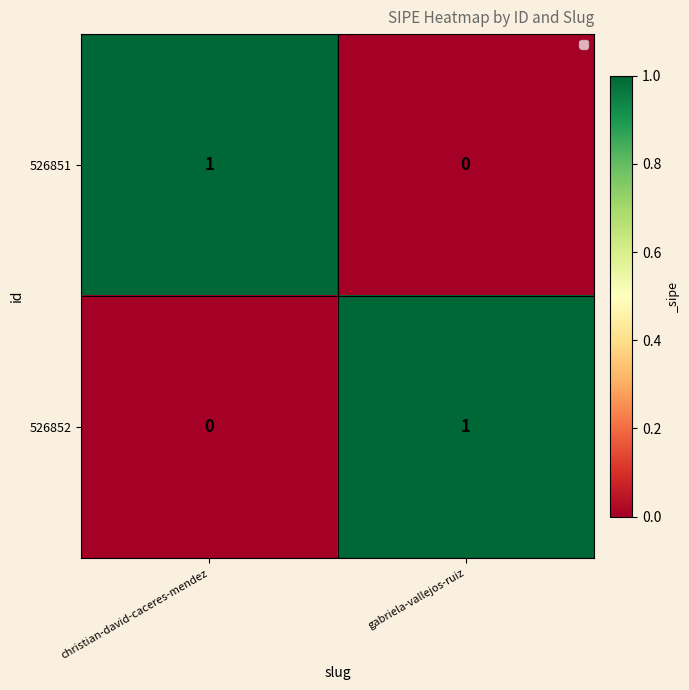

Is the value of 526852 at christian-david-caceres-mendez greater than the value of 526851 at christian-david-caceres-mendez?

No